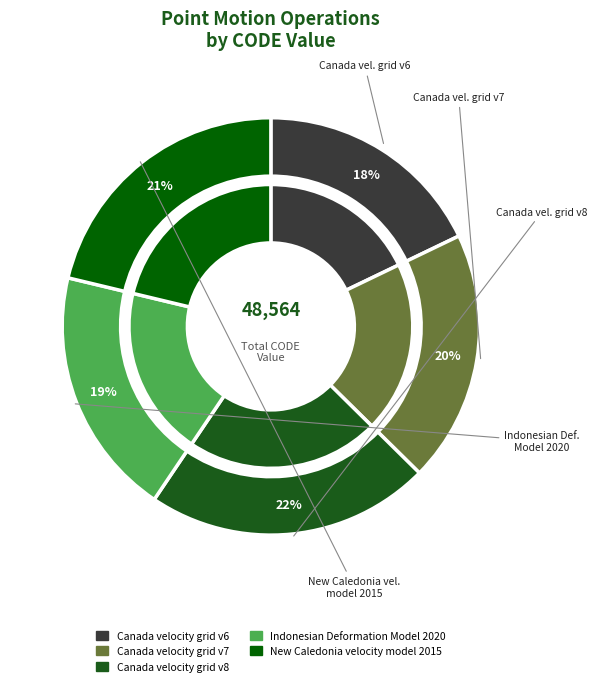

Between Indonesian Deformation Model 2020 and Canada velocity grid v8, which is larger?

Canada velocity grid v8